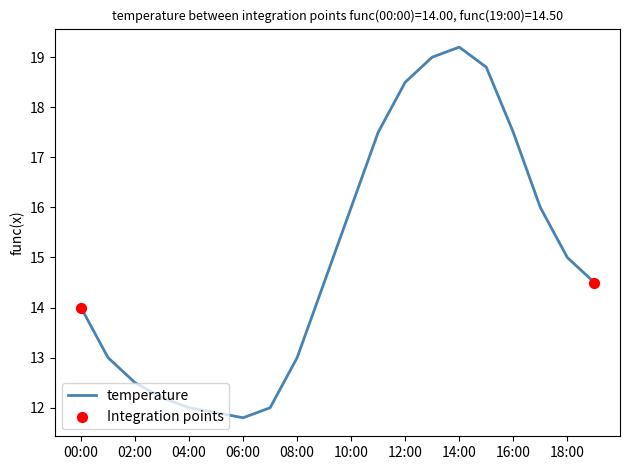

What is the difference between the maximum and minimum values?

7.4